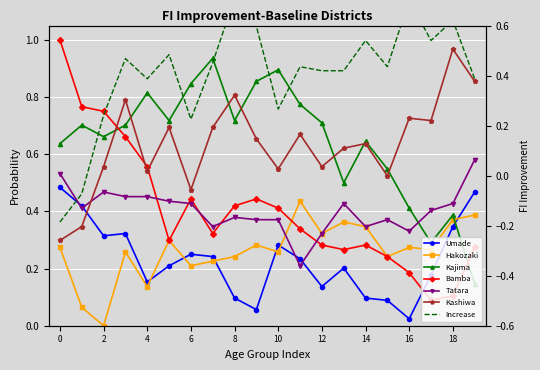

Is this an area chart (filled region under the line)?

No